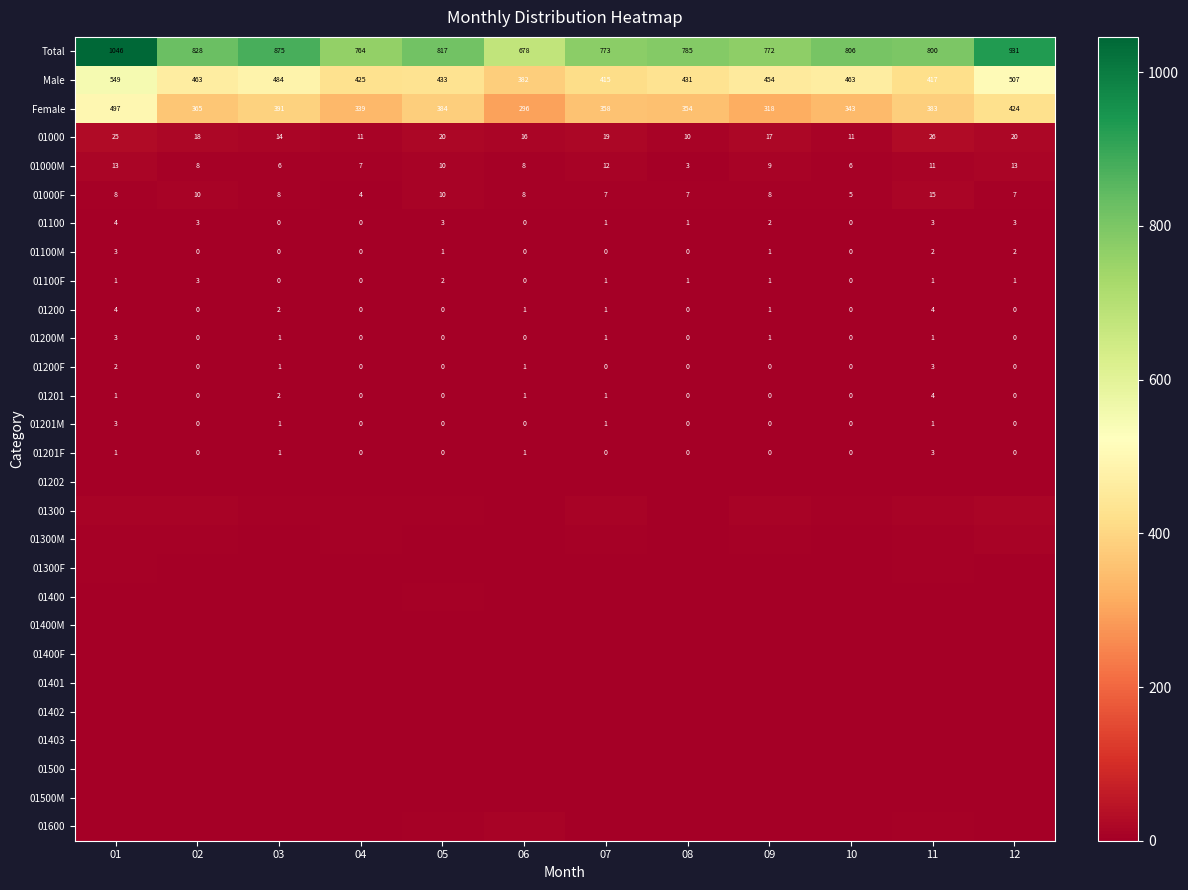

Is the value of 01300F at 02 greater than the value of 01201 at 07?

Yes